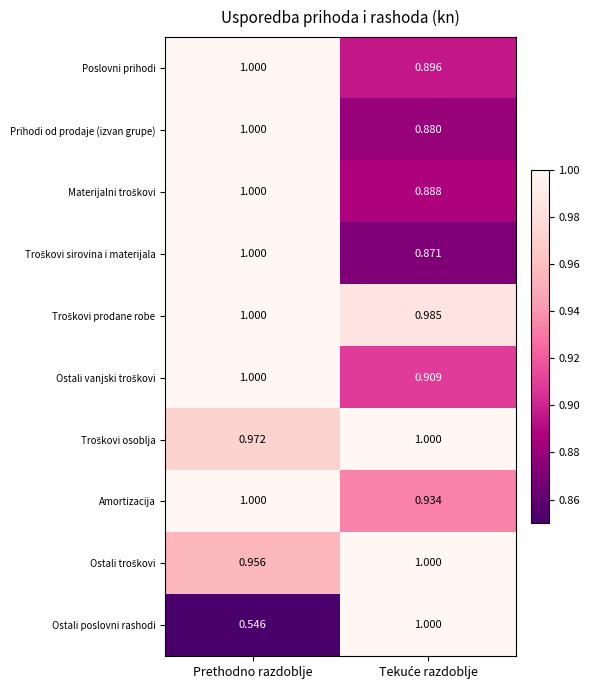

Which series has the widest spread of values?

Ostali poslovni rashodi